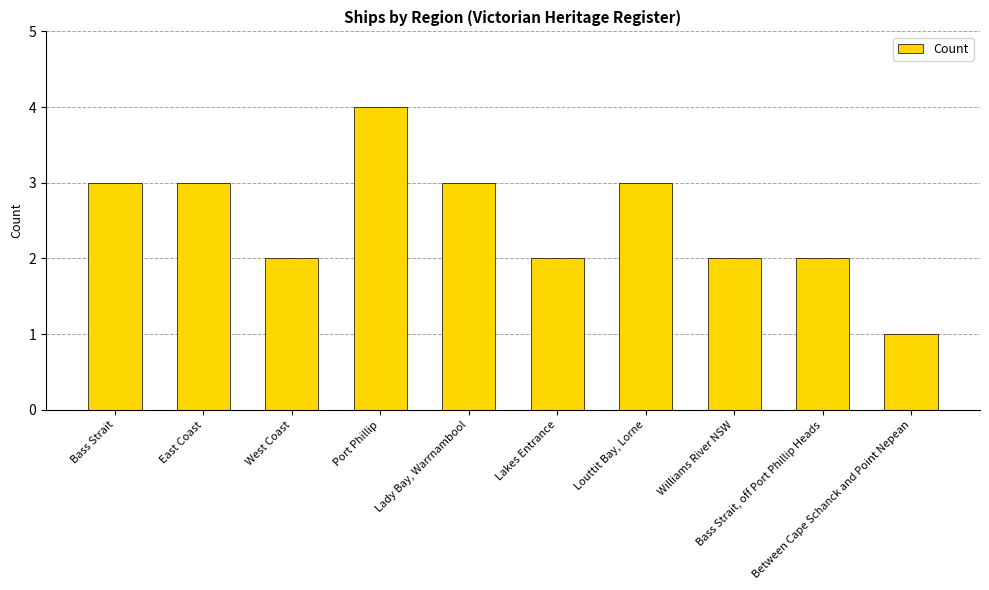

Between East Coast and Lakes Entrance, which is larger?

East Coast